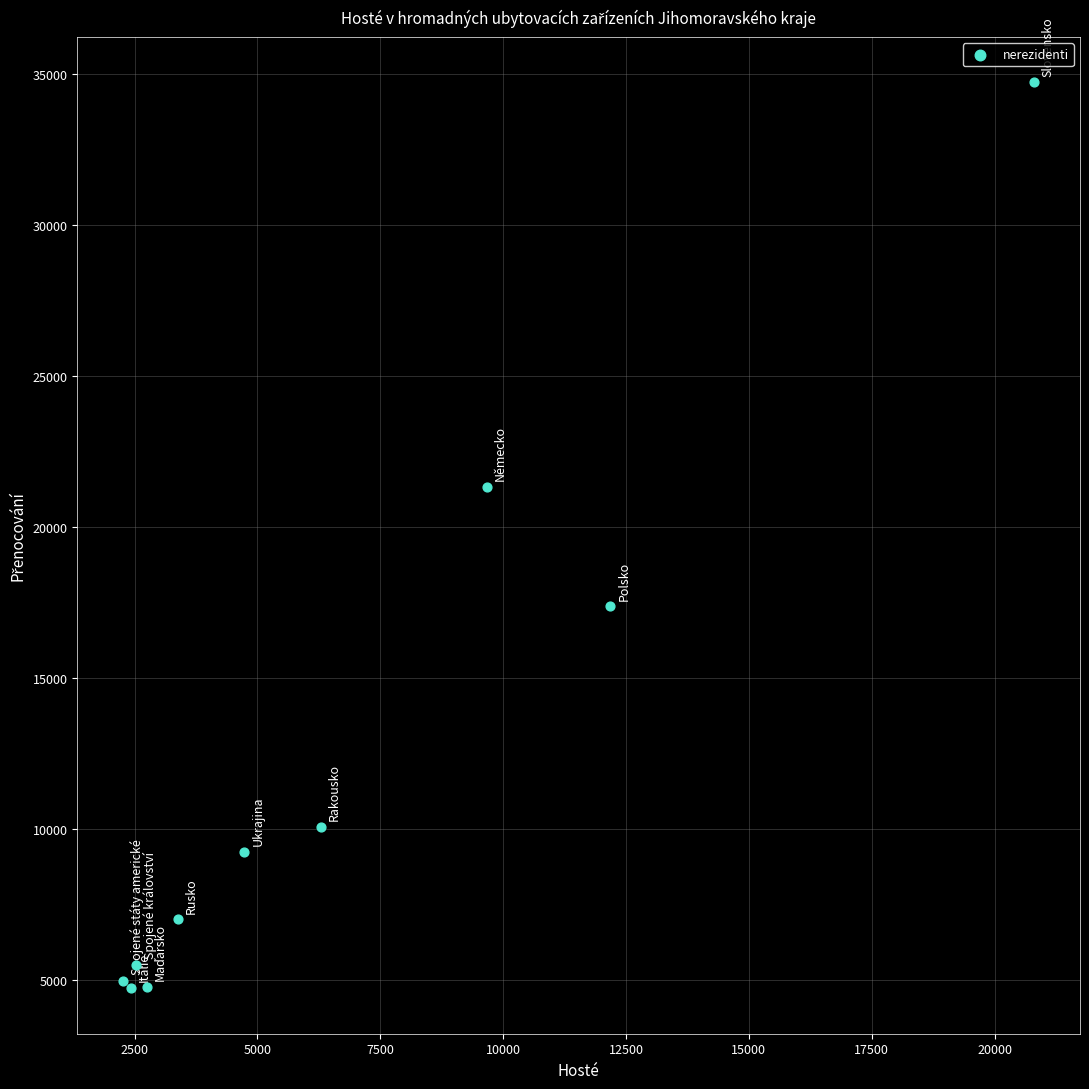

What Y value in the scatter plot is closest to 19719?

21313